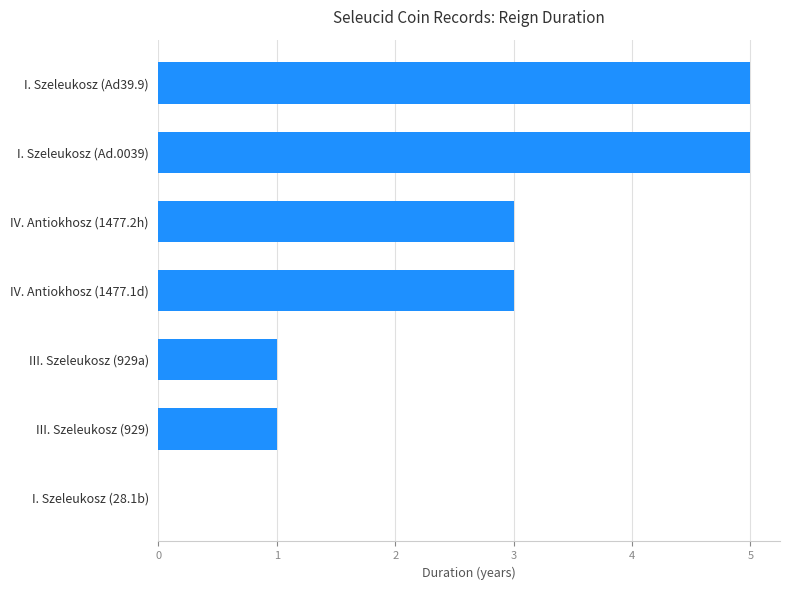

Are the bars horizontal?

Yes